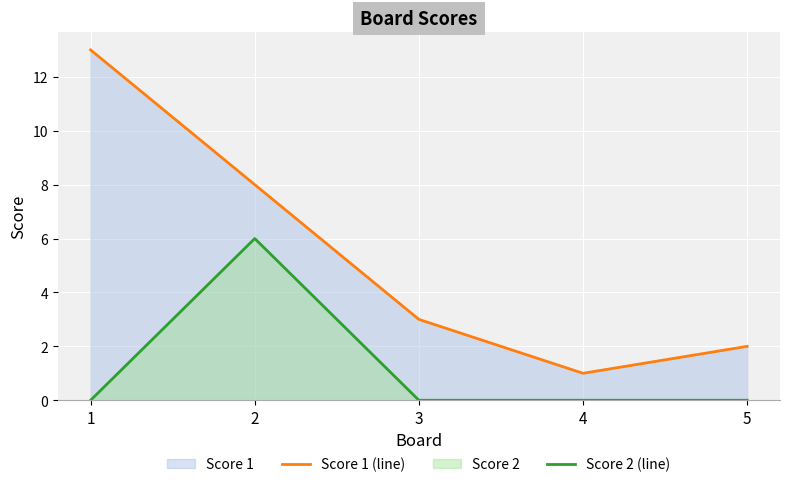

Which series has the widest spread of values?

Score 1 (line)